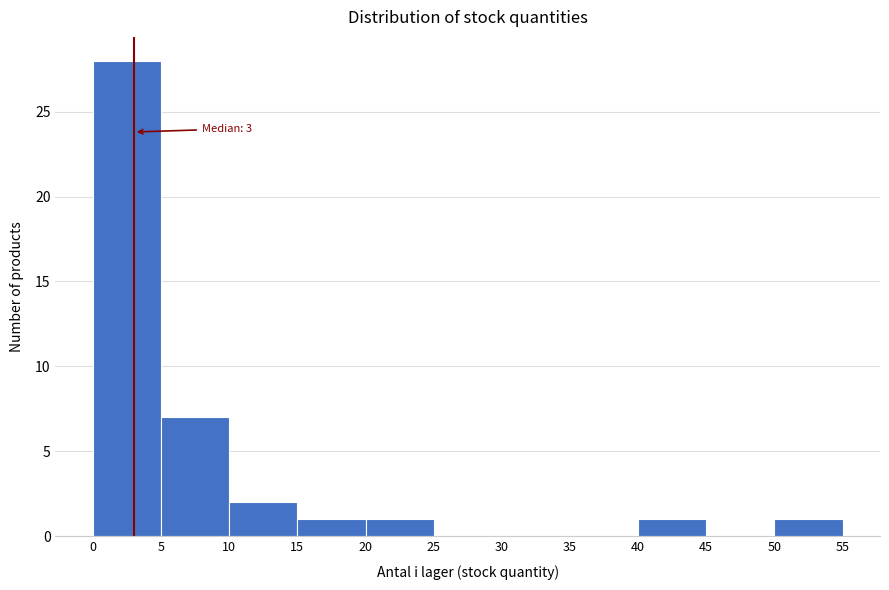

Which range on the x-axis has the tallest bar?

0 to 5